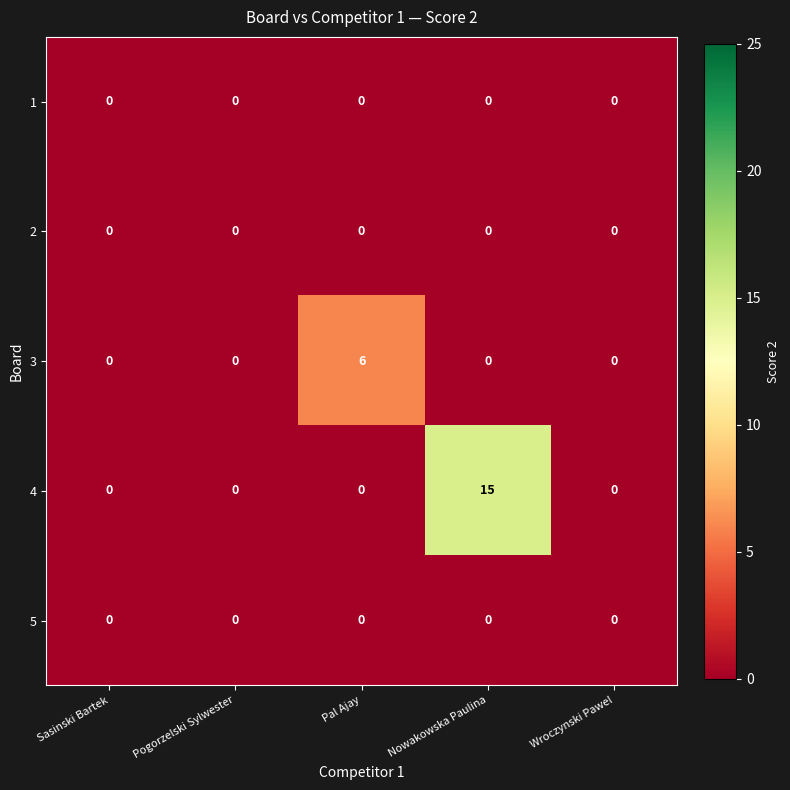

Which series has the widest spread of values?

4